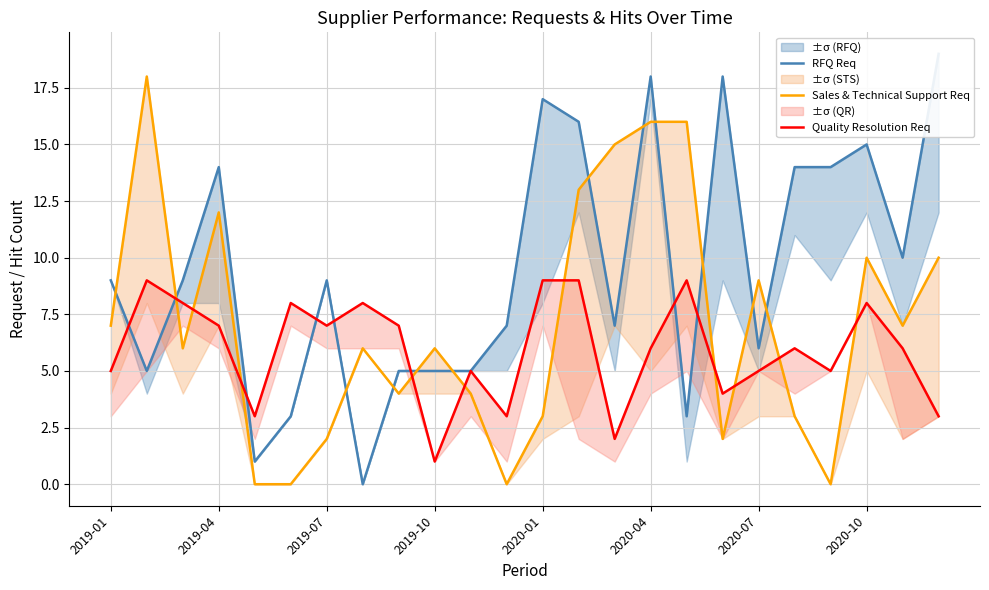

At which label is Quality Resolution Req closest to 5?

2019-01